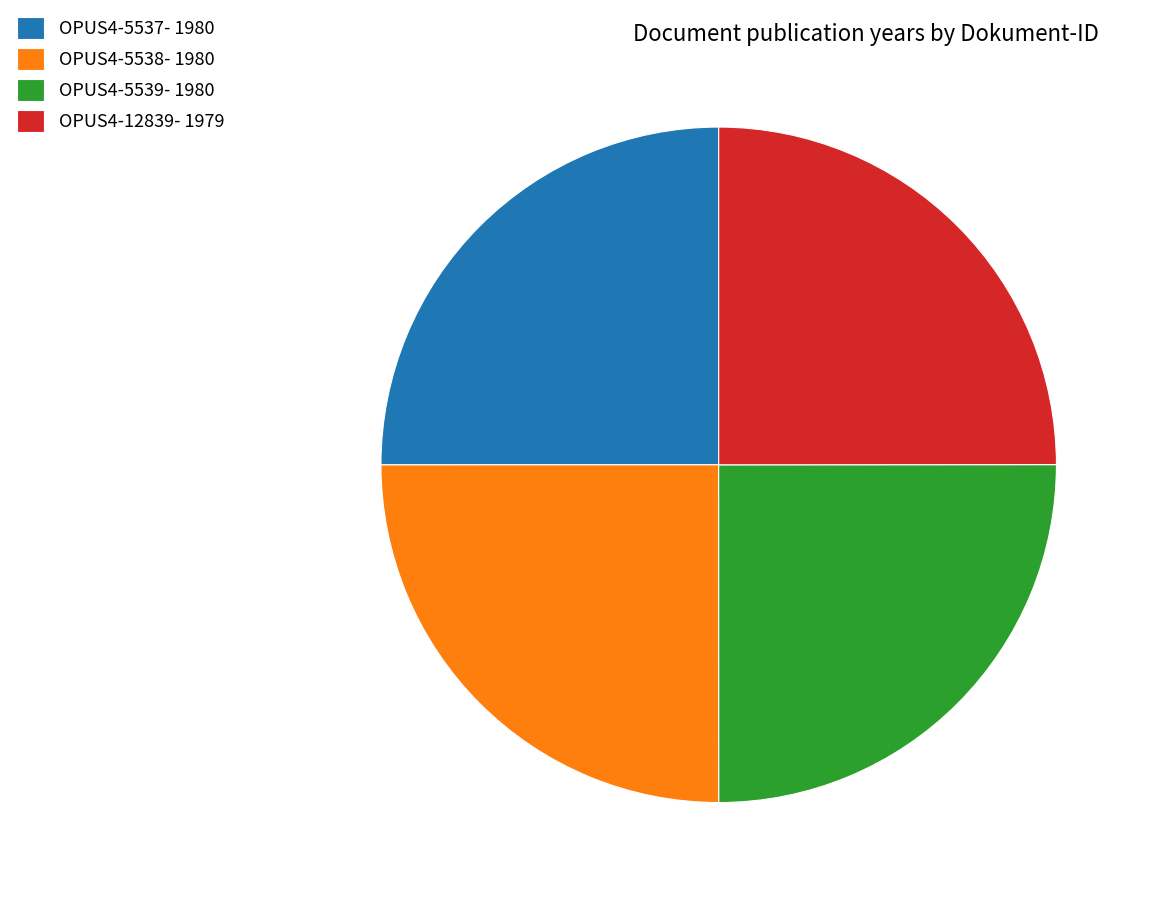

Approximately how many times larger is the value at OPUS4-12839- 1979 compared to OPUS4-5539- 1980?

1.0